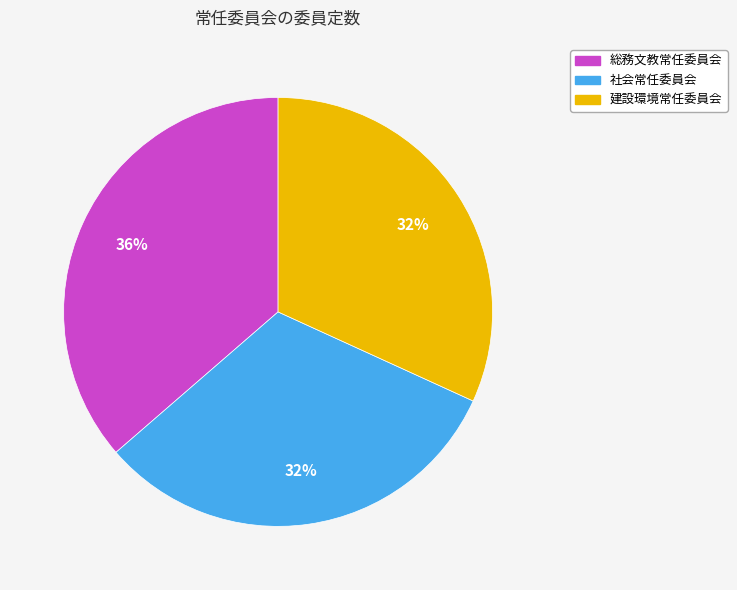

True or false: 総務文教常任委員会 accounts for 36% of the total.

True